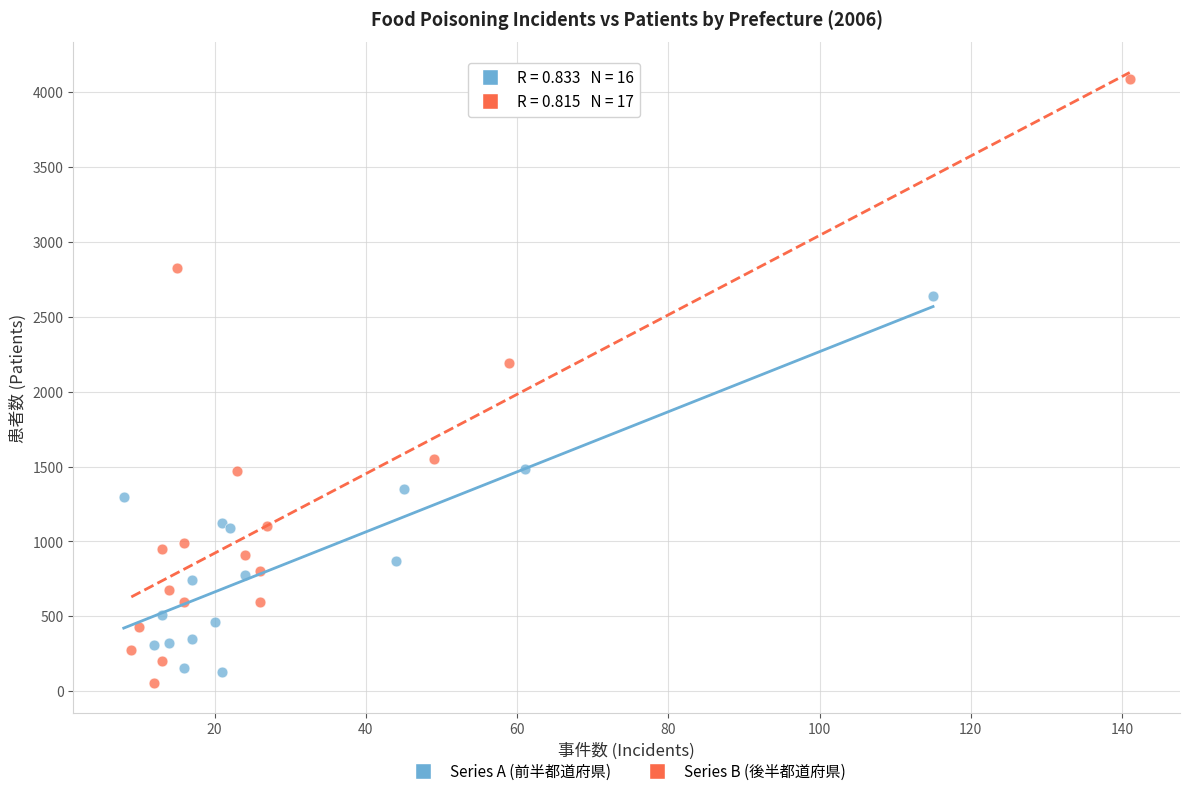

Which series contains the highest Y value?

Series B (後半都道府県)